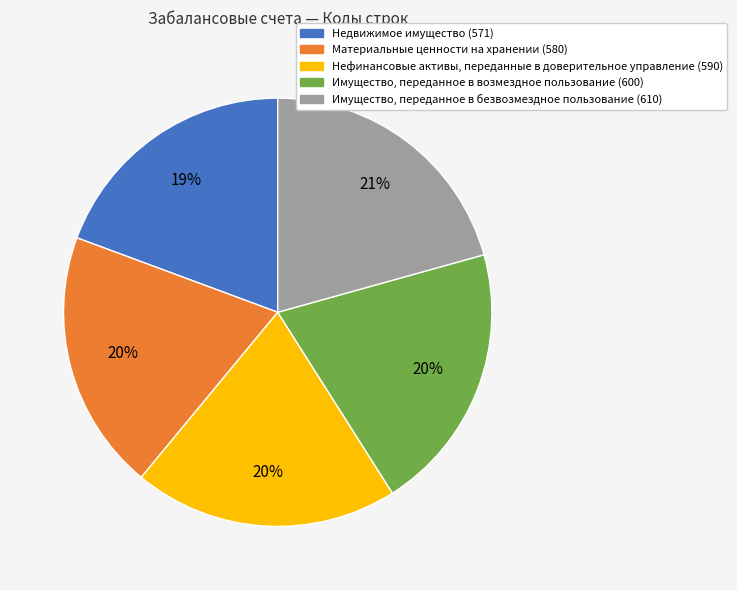

Approximately how many times larger is the value at Имущество, переданное в возмездное пользование (600) compared to Недвижимое имущество (571)?

1.1